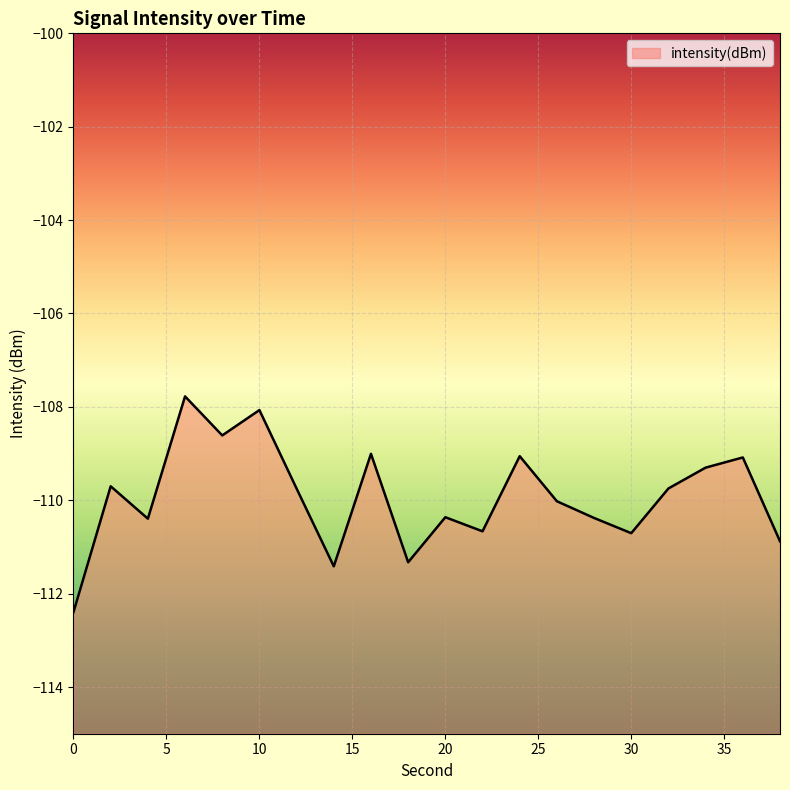

The value at 30 is -110.7. True or false?

True